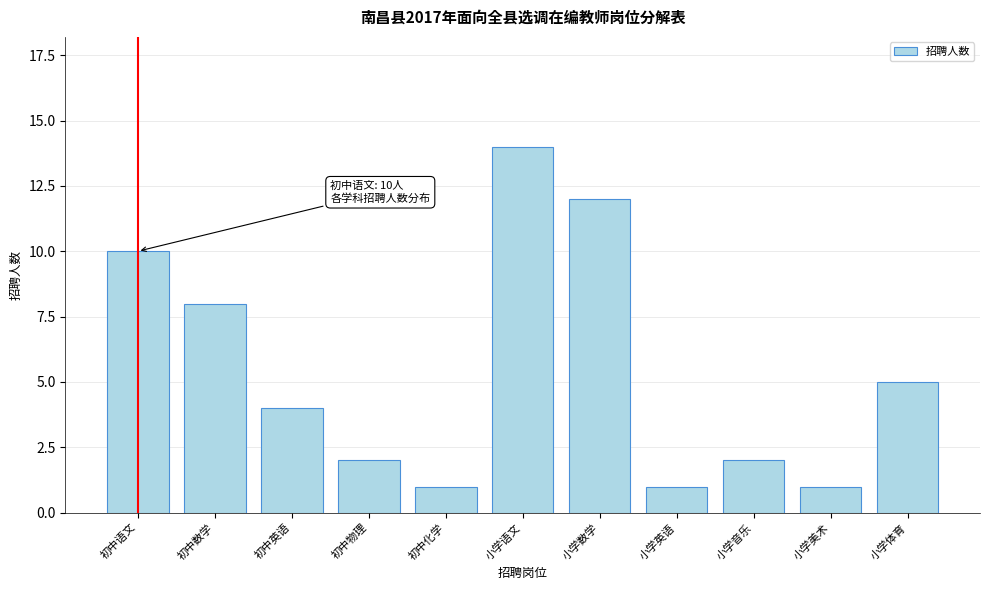

Reading left to right, what are all the values shown in this chart?

初中语文=10	初中数学=8	初中英语=4	初中物理=2	初中化学=1	小学语文=14	小学数学=12	小学英语=1	小学音乐=2	小学美术=1	小学体育=5